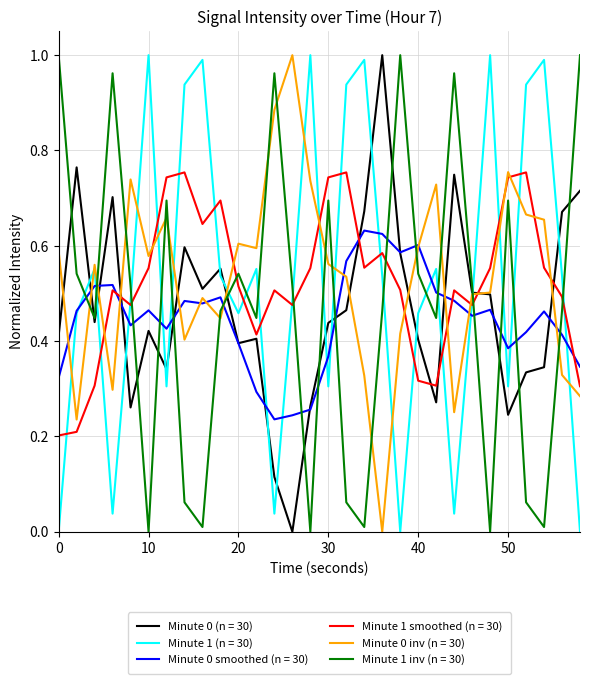

True or false: Minute 0 (n = 30) and Minute 1 (n = 30) cross at least once.

True